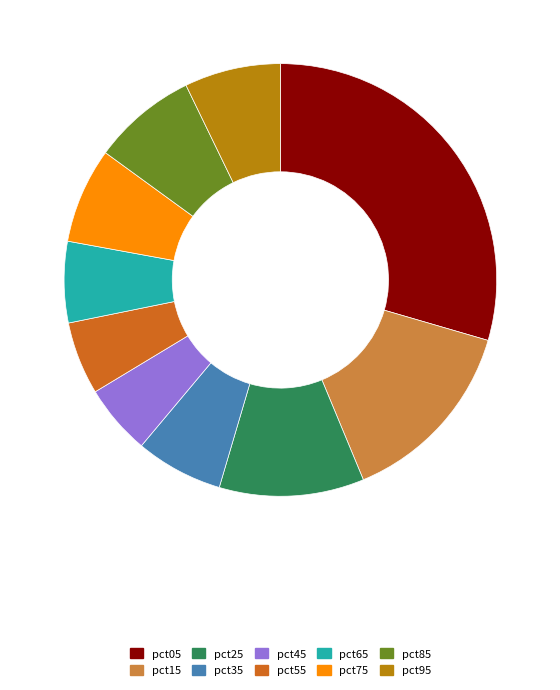

True or false: pct75 accounts for 7% of the total.

True